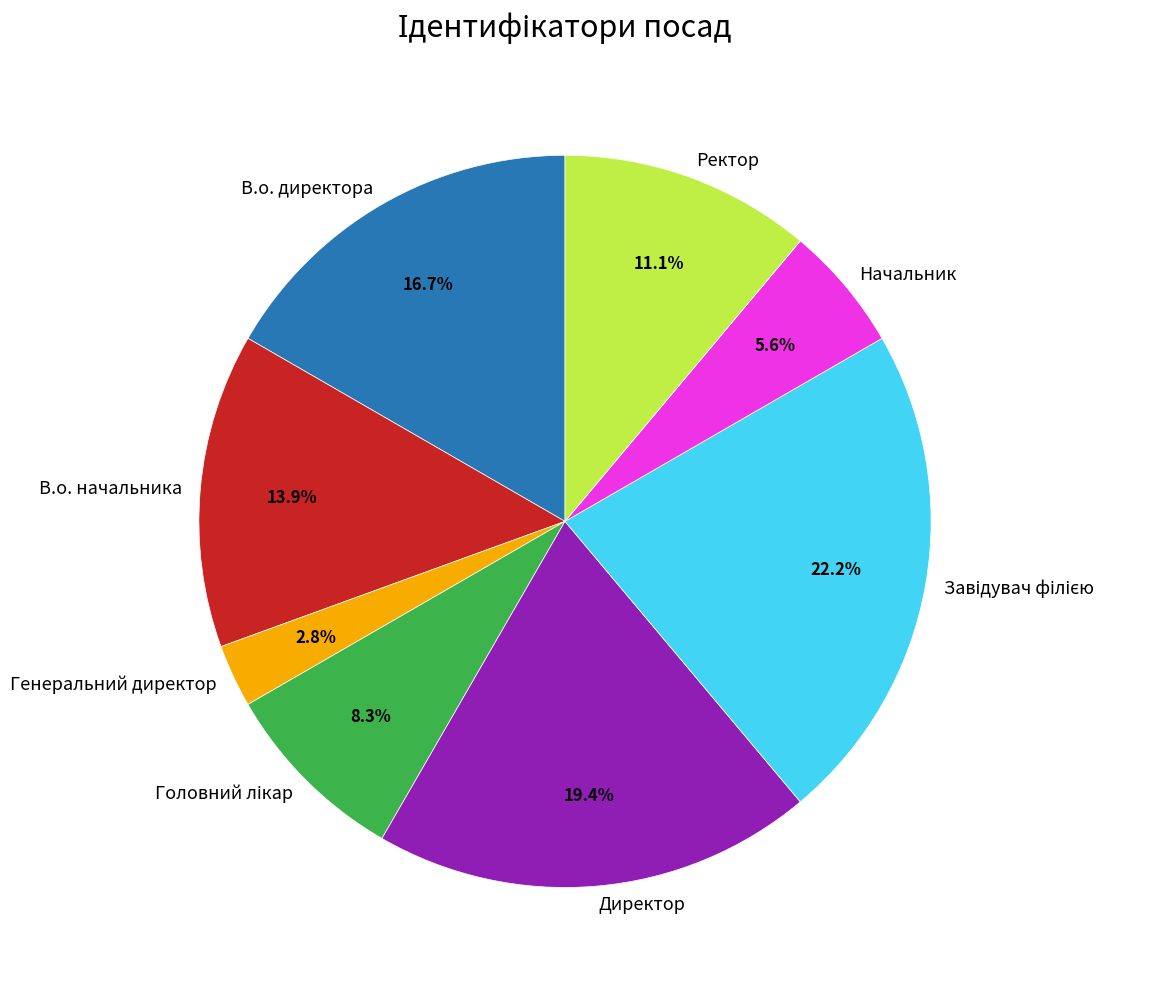

What percentage is NOT represented by Ректор?

88.9%